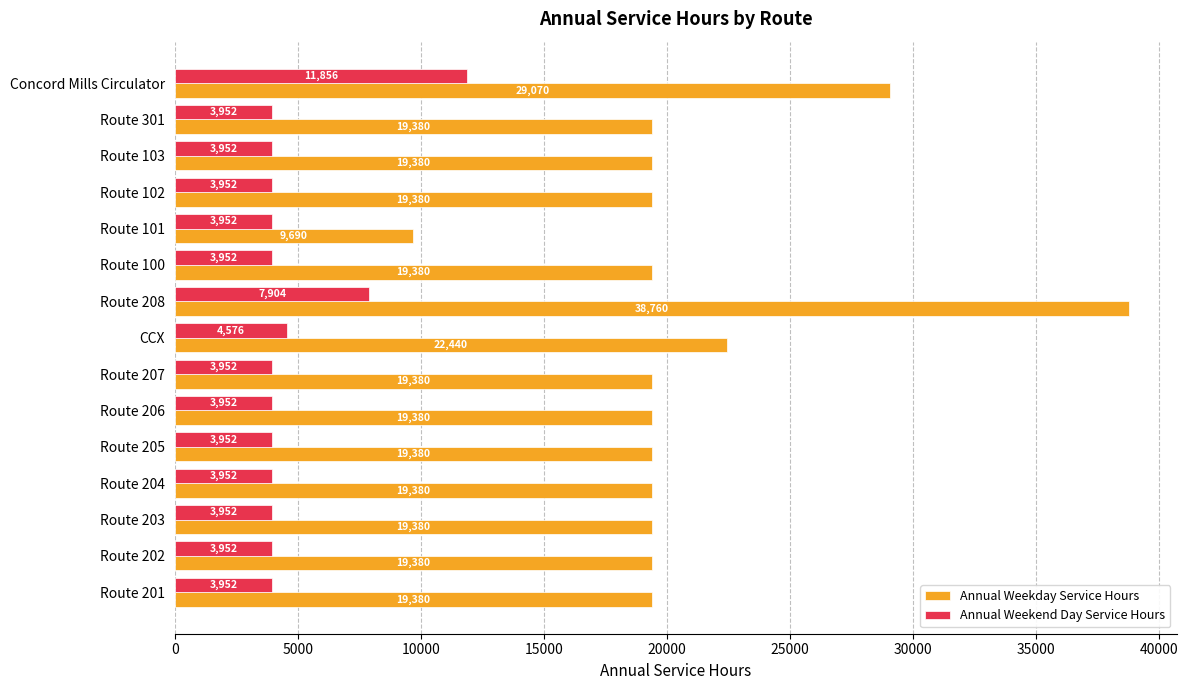

How many values in the Annual Weekday Service Hours series are below 19380?

1